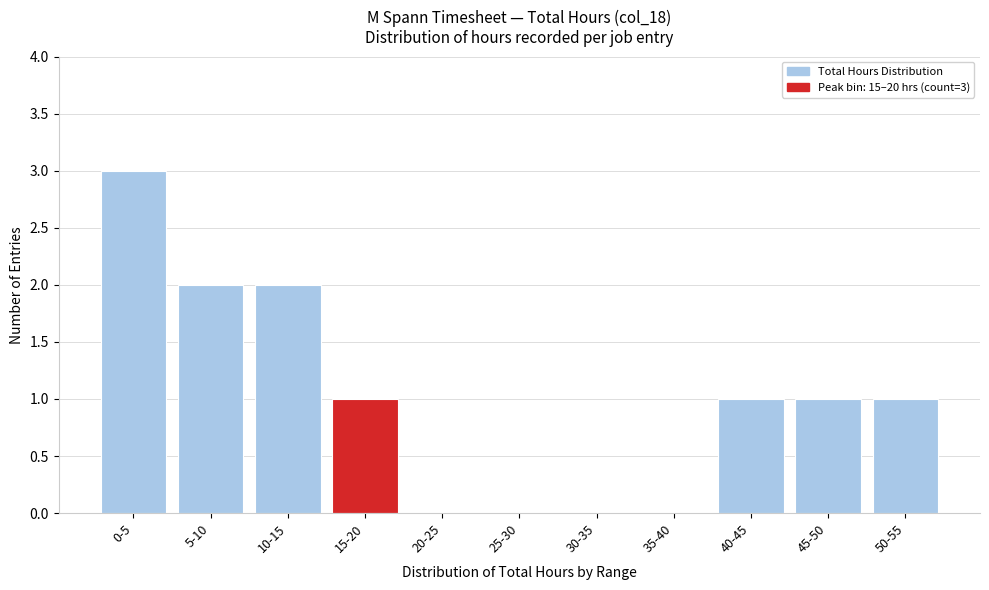

Reading left to right, transcribe all the data shown in this chart.

0-5=3	5-10=2	10-15=2	15-20=1	20-25=0	25-30=0	30-35=0	35-40=0	40-45=1	45-50=1	50-55=1